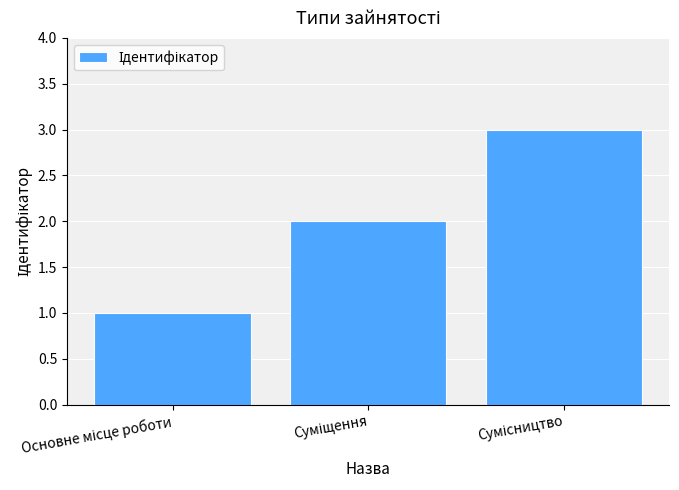

What is the difference between the maximum and minimum values?

2